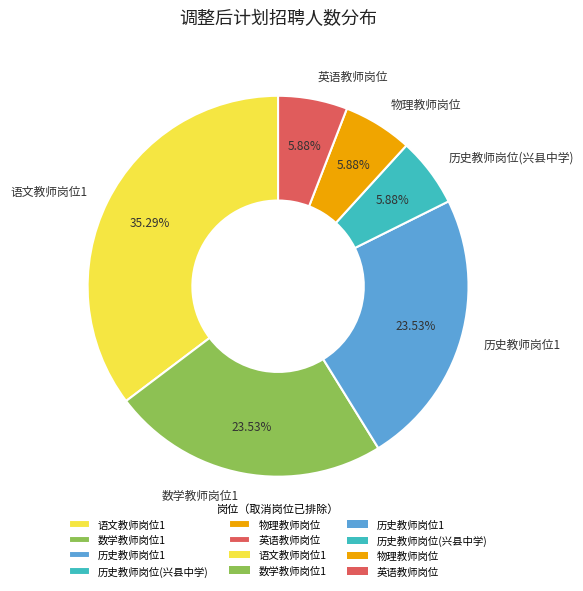

To the nearest percent, what percentage of the pie is 英语教师岗位?

6%